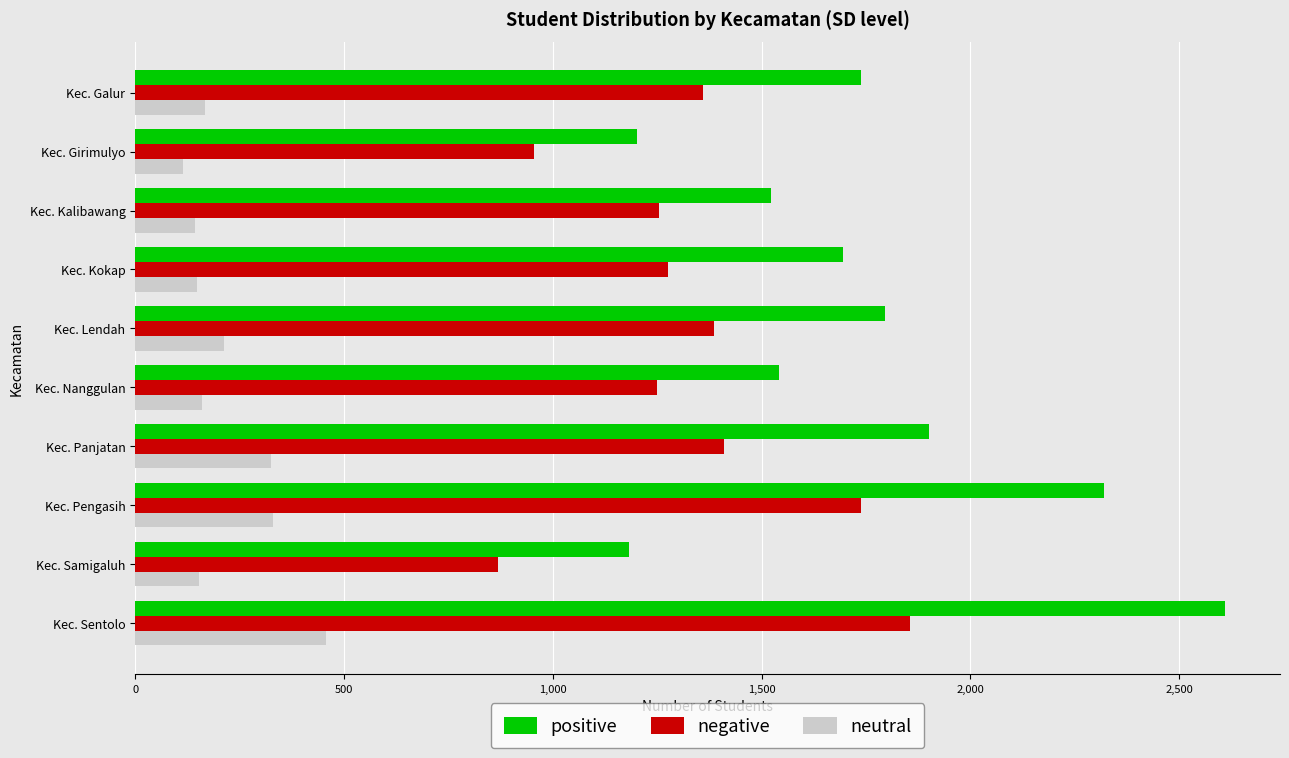

What are all the series names shown in the legend?

positive, negative, neutral